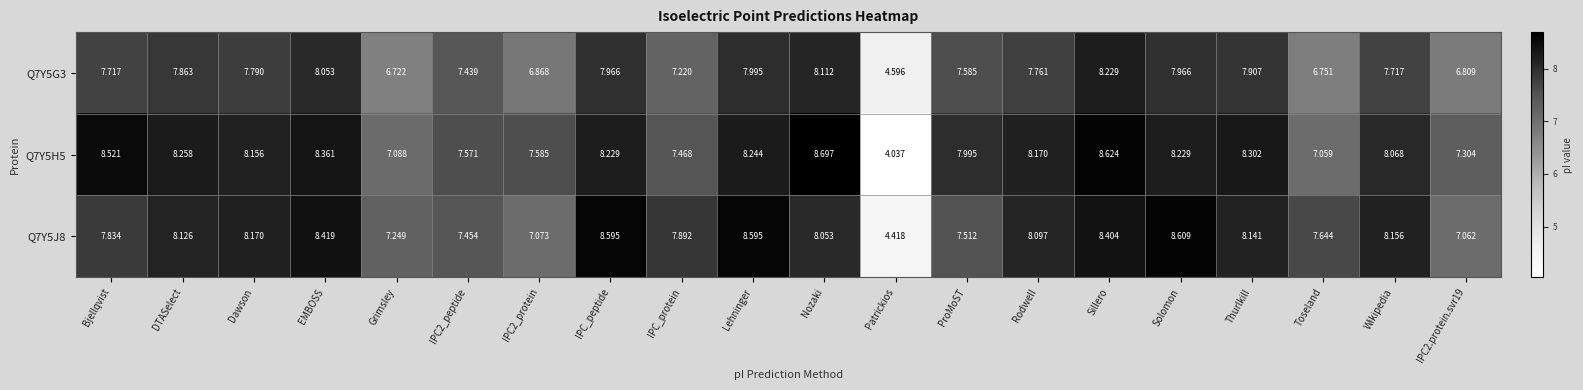

What is the total value across all series at IPC2.protein.svr19?

21.2